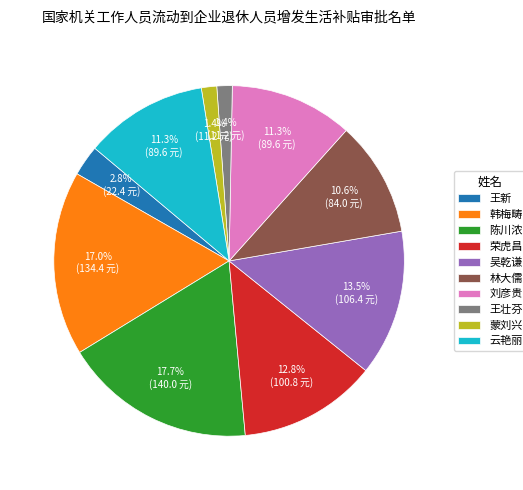

Between 吴乾谦 and 韩梅畴, which is larger?

韩梅畴